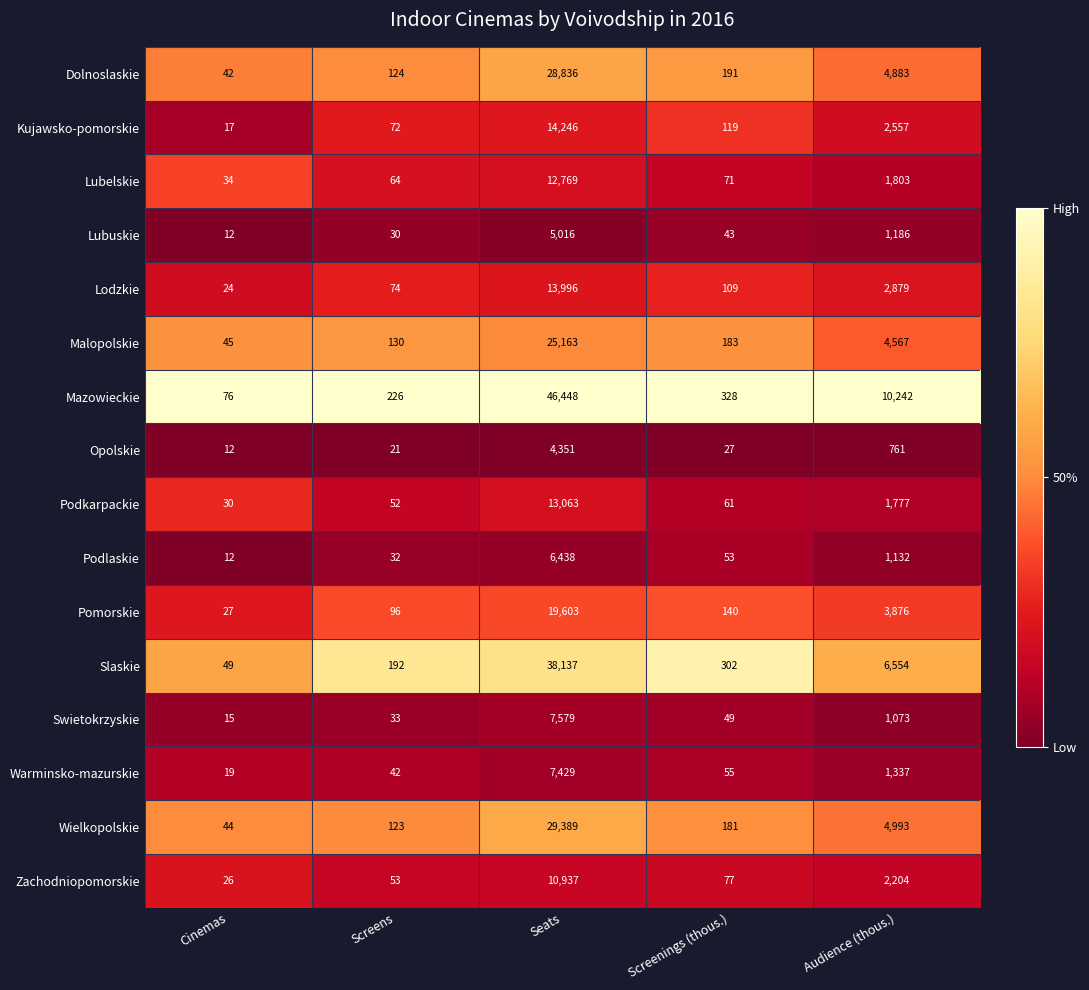

At Screens, list the series in order from largest to smallest.

Mazowieckie, Slaskie, Malopolskie, Dolnoslaskie, Wielkopolskie, Pomorskie, Lodzkie, Kujawsko-pomorskie, Lubelskie, Zachodniopomorskie, Podkarpackie, Warminsko-mazurskie, Swietokrzyskie, Podlaskie, Lubuskie, Opolskie